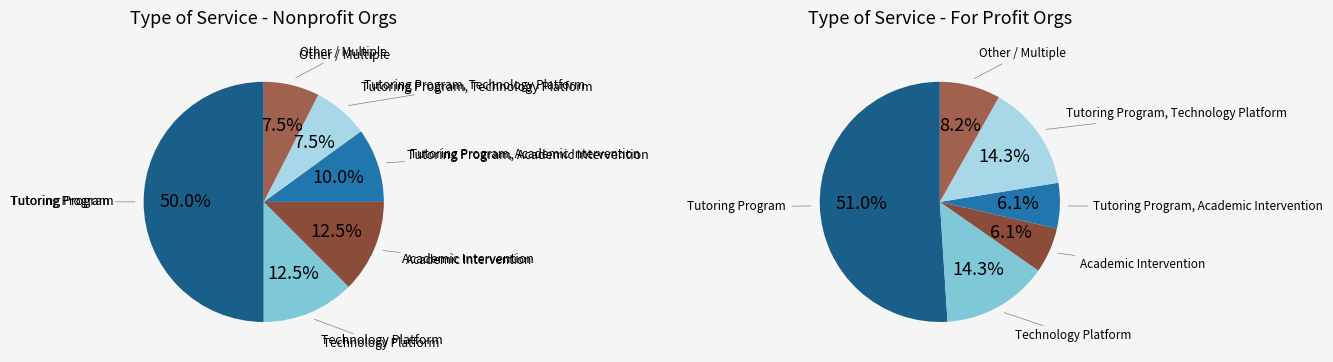

Which has a higher value, Tutoring Program or Tutoring Program, Technology Platform?

Tutoring Program